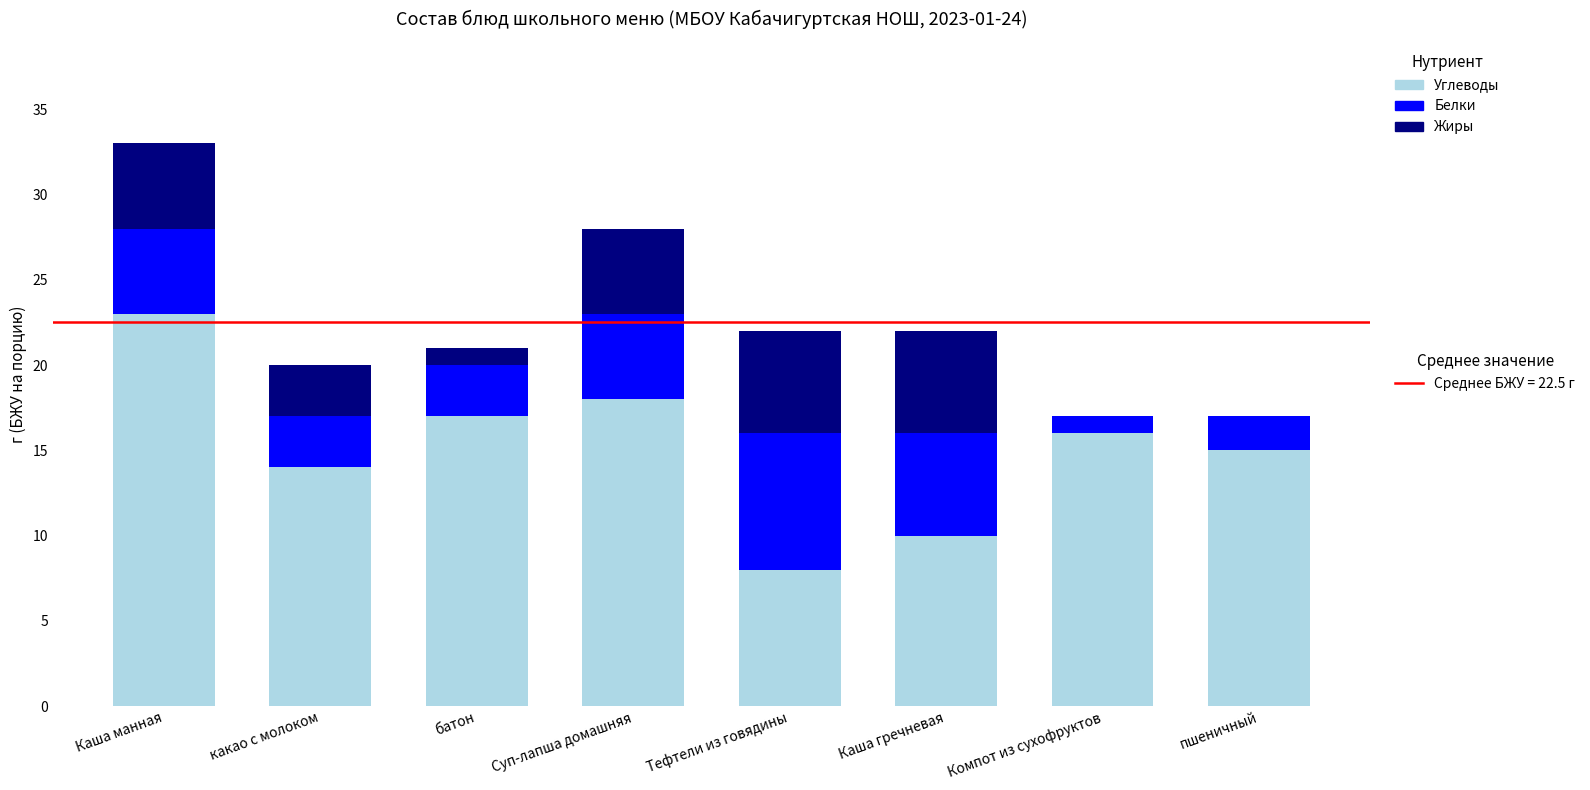

What is the total value across all series at Суп-лапша домашняя?

28